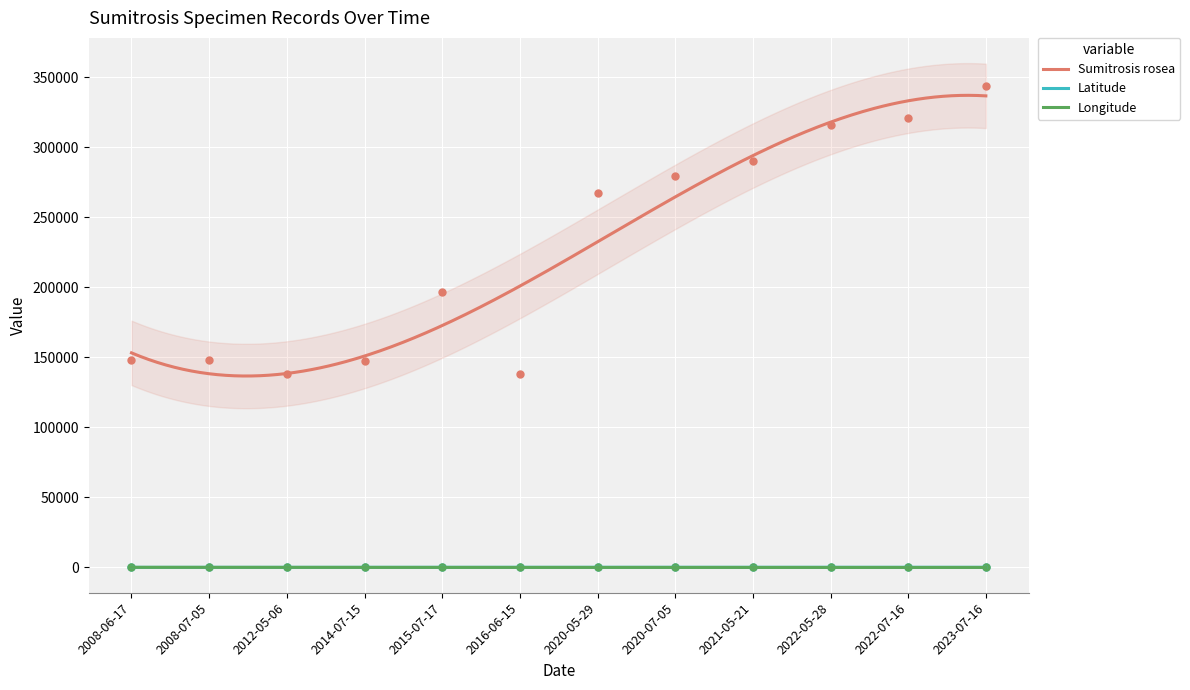

What is the total value across all series at 2016-06-15?

137709.0